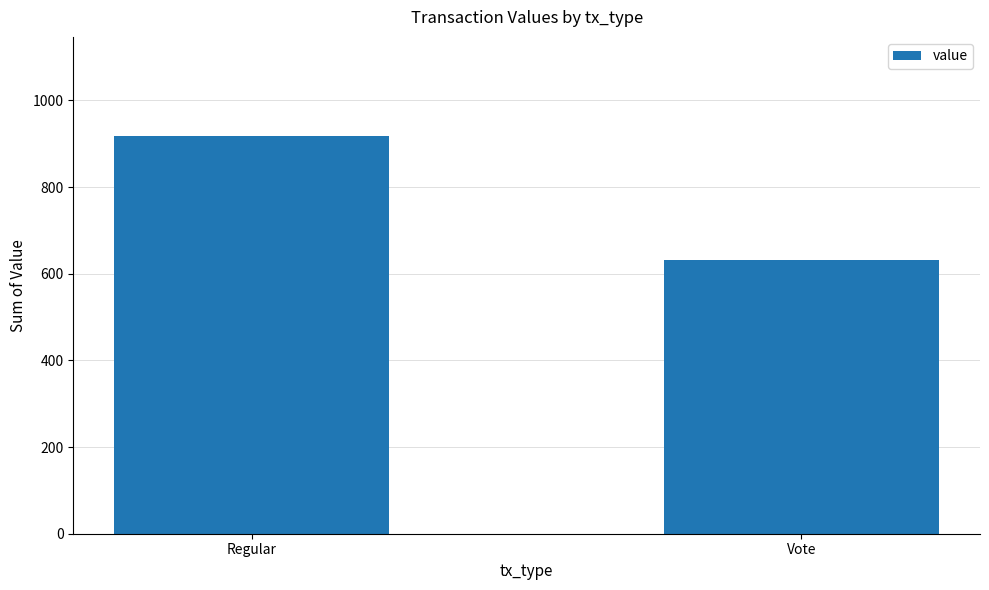

Reading left to right, list all the values displayed in this chart.

917.2	631.0